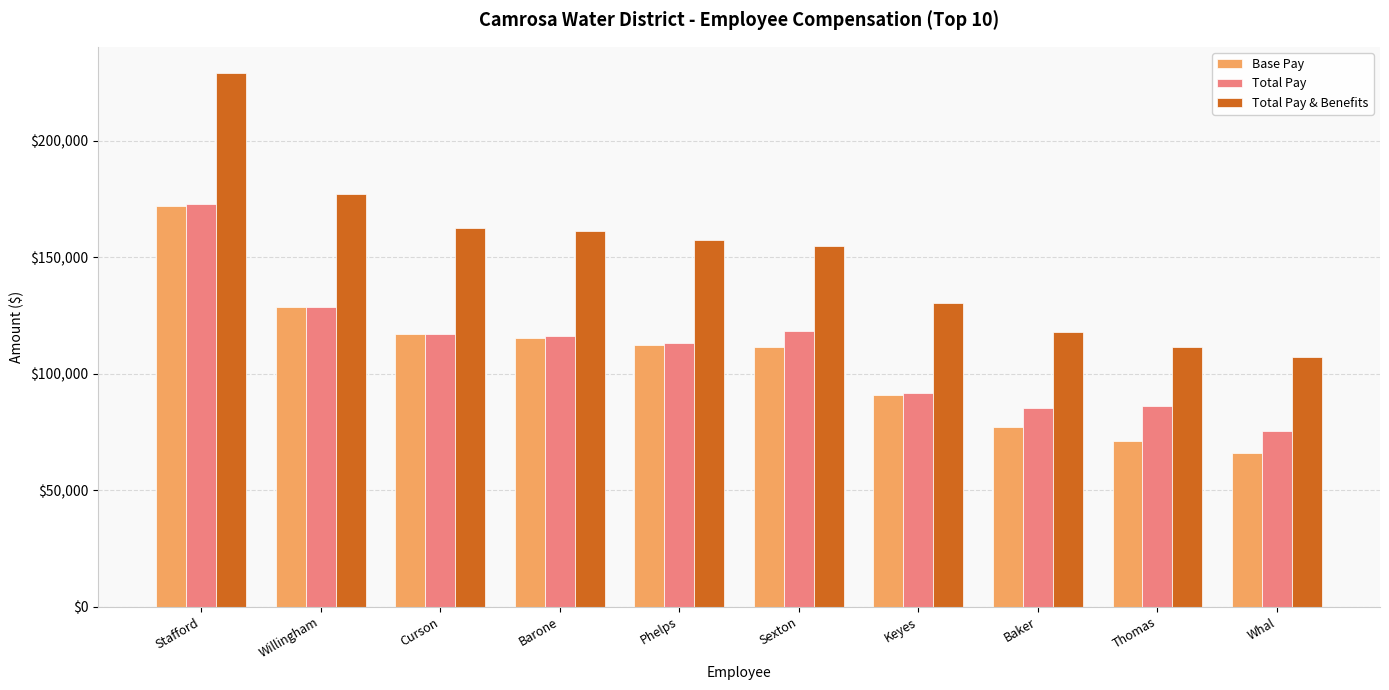

How many values in the Base Pay series are below 112233?

5